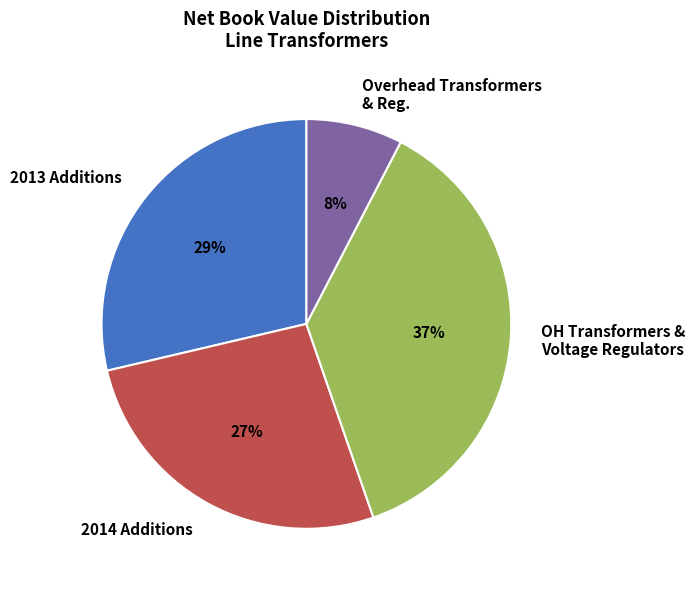

Combined, do 2013 Additions and Overhead Transformers & Reg. account for over 50%?

No